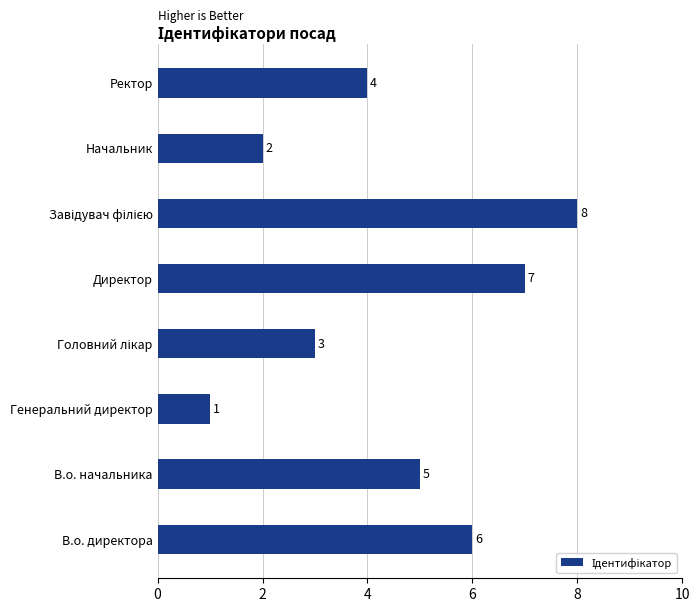

The value at В.о. директора is 4. True or false?

False